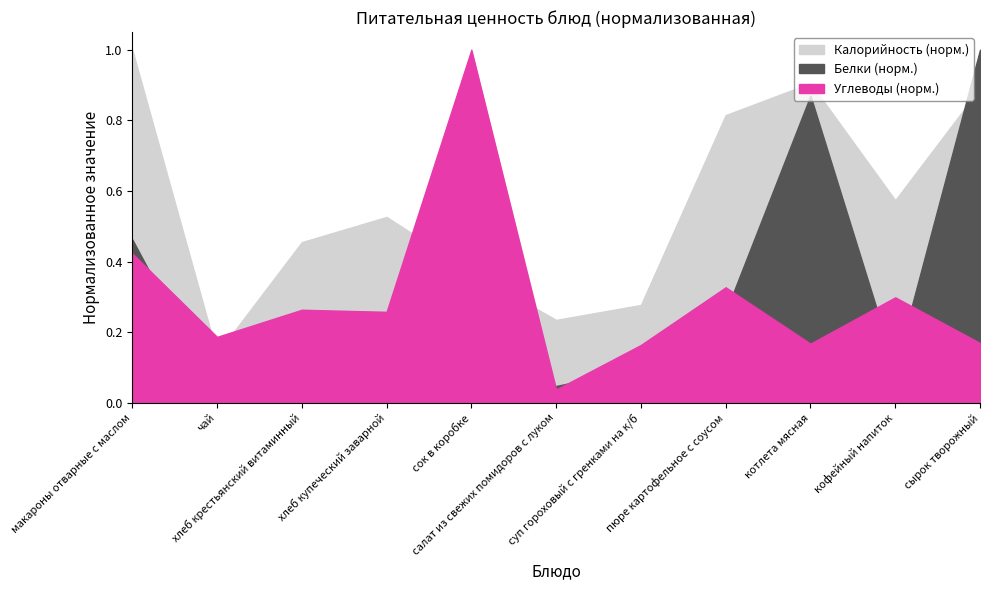

Does the chart have visible grid lines?

No